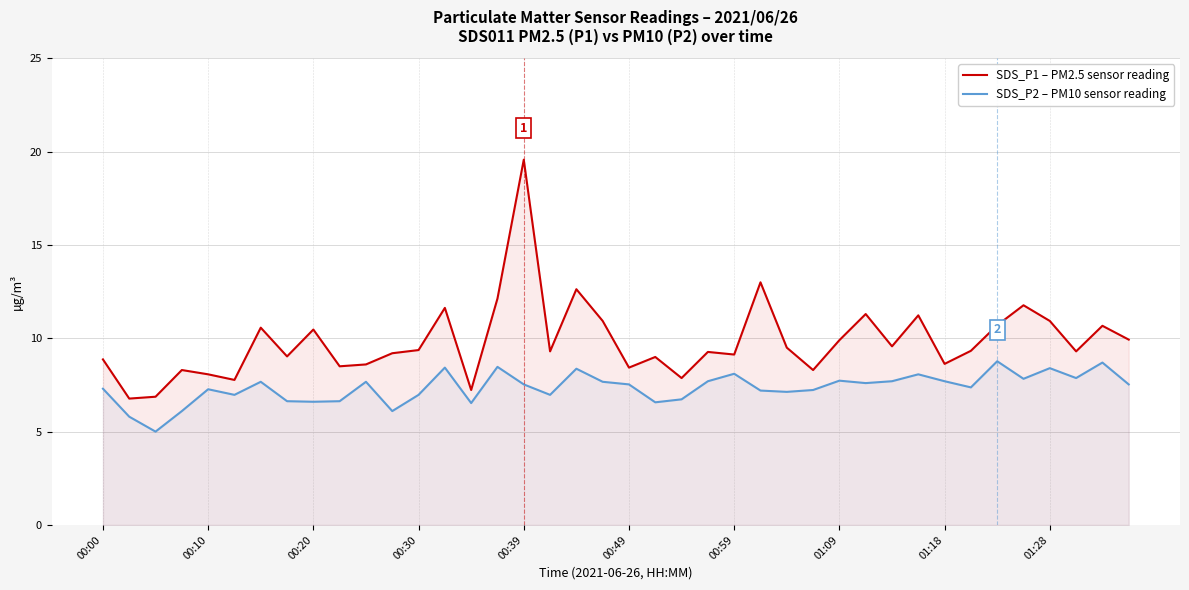

What are all the series names shown in the legend?

SDS_P1 – PM2.5 sensor reading, SDS_P2 – PM10 sensor reading